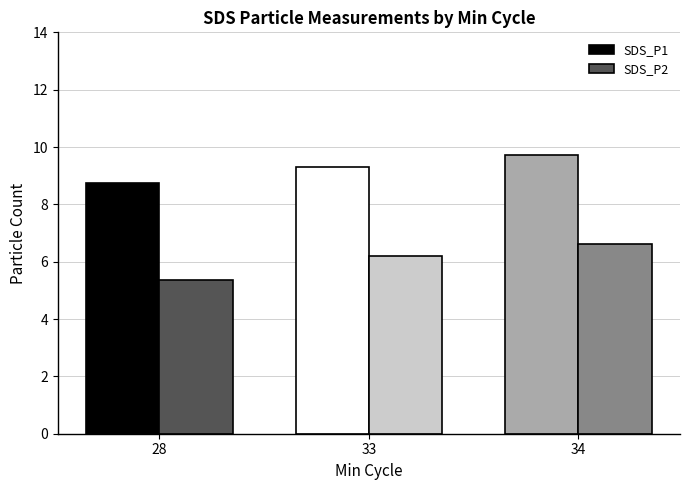

At which category is the sum across all series the highest?

34